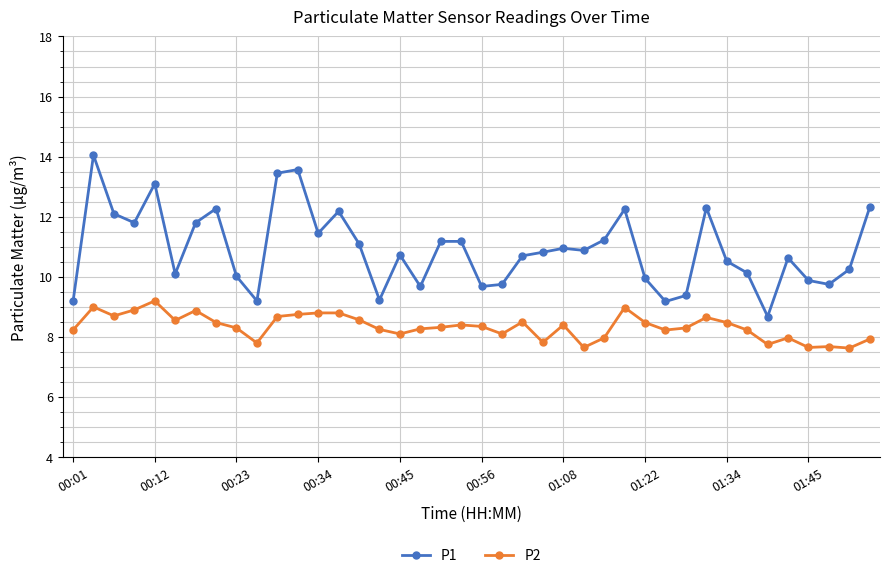

True or false: P2 and P1 cross at least once.

False